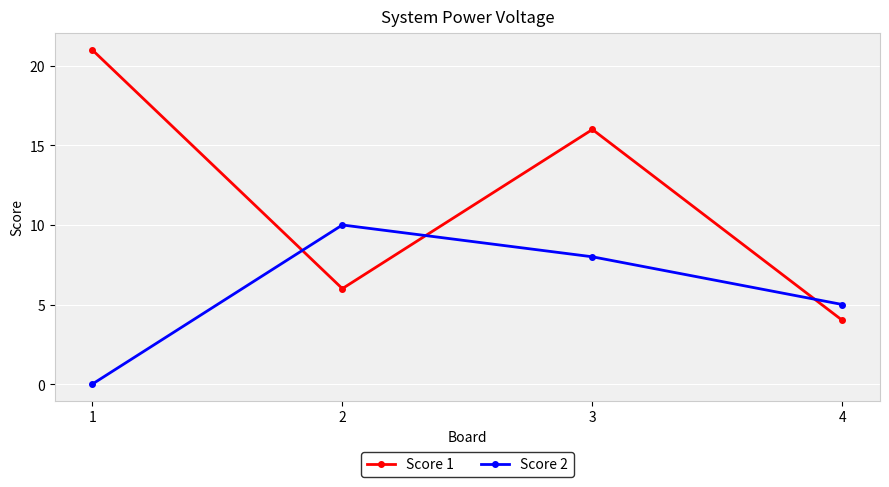

Which series has the largest total across all categories?

Score 1